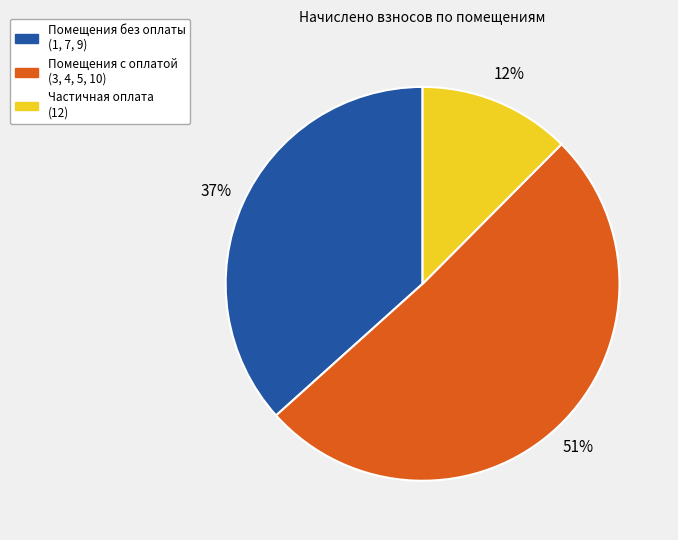

Count the number of slices in the pie.

3